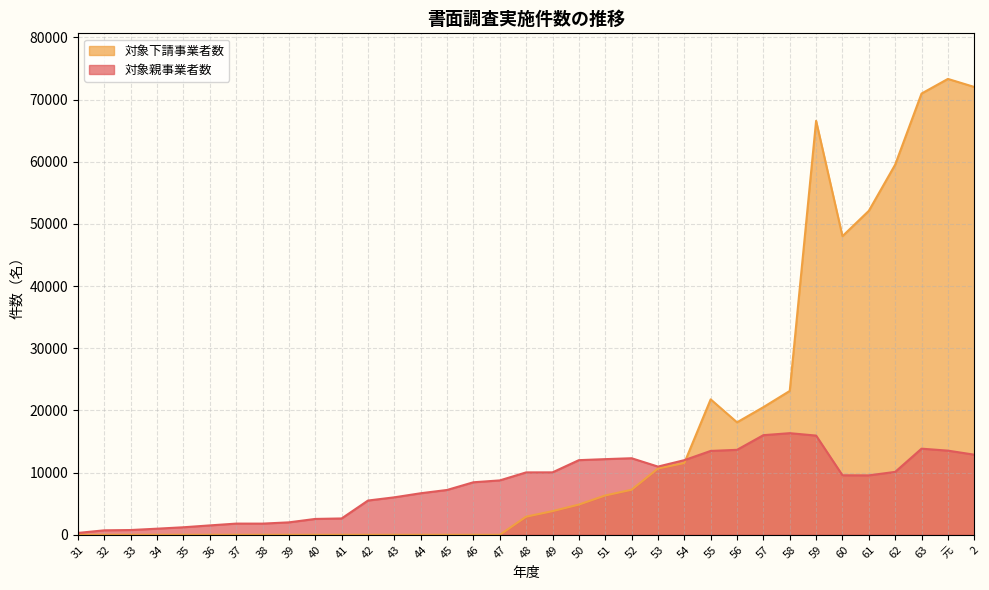

What is the label of the 1st point from the left?

31